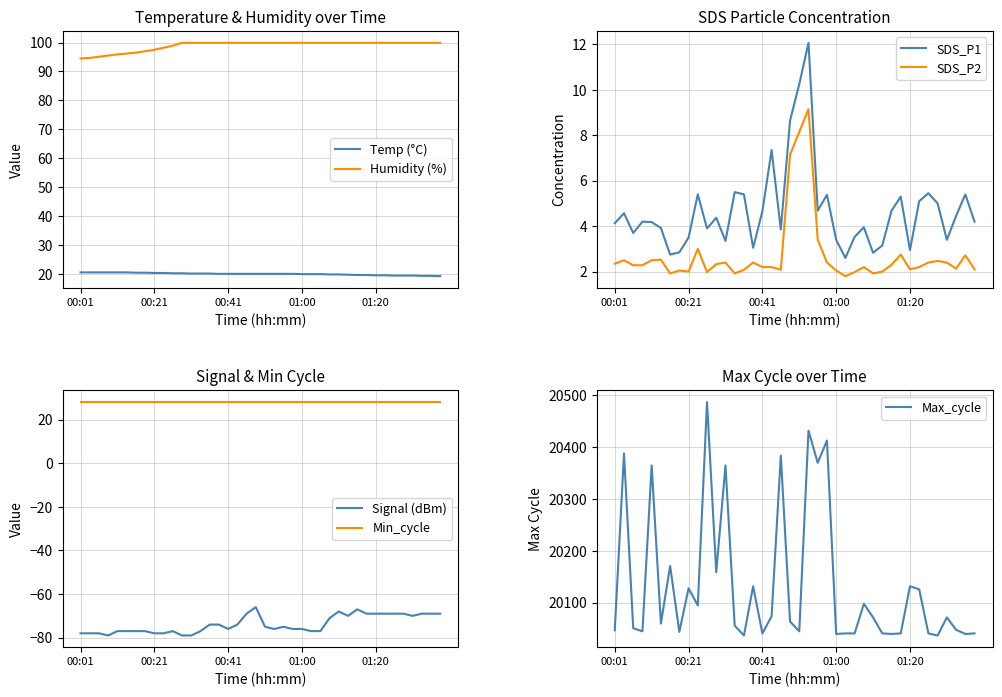

What is the highest value of the Temp (°C) series?

20.6